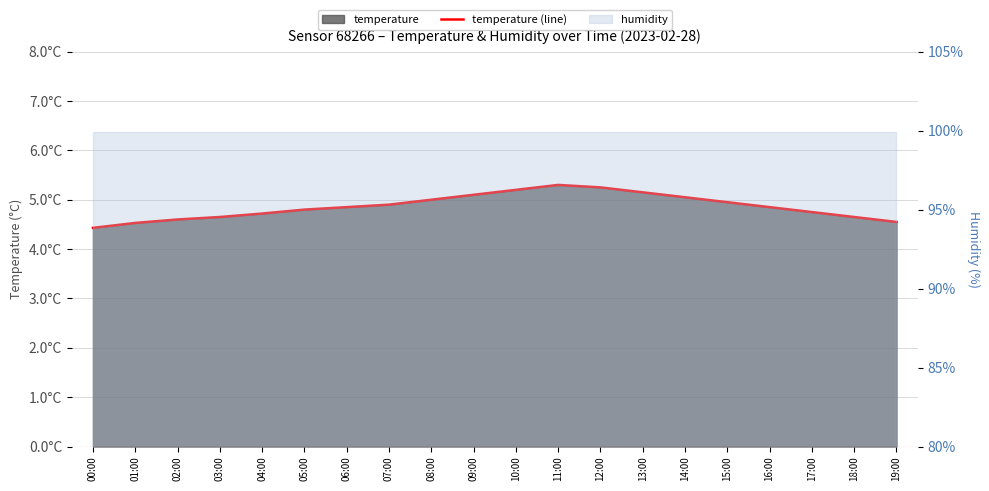

Rank the categories by value from highest to lowest.

11:00, 12:00, 10:00, 13:00, 09:00, 14:00, 08:00, 15:00, 07:00, 06:00, 16:00, 05:00, 17:00, 04:00, 03:00, 18:00, 02:00, 19:00, 01:00, 00:00